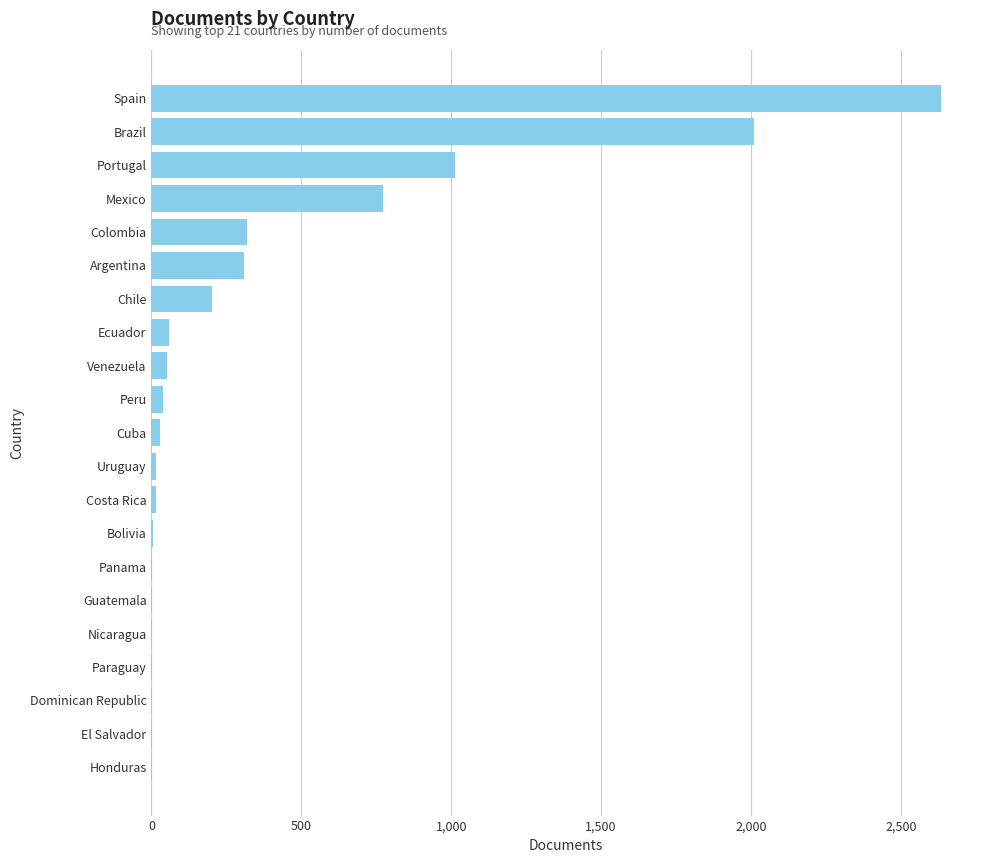

Where is the data nearest to the value 1316?

Portugal